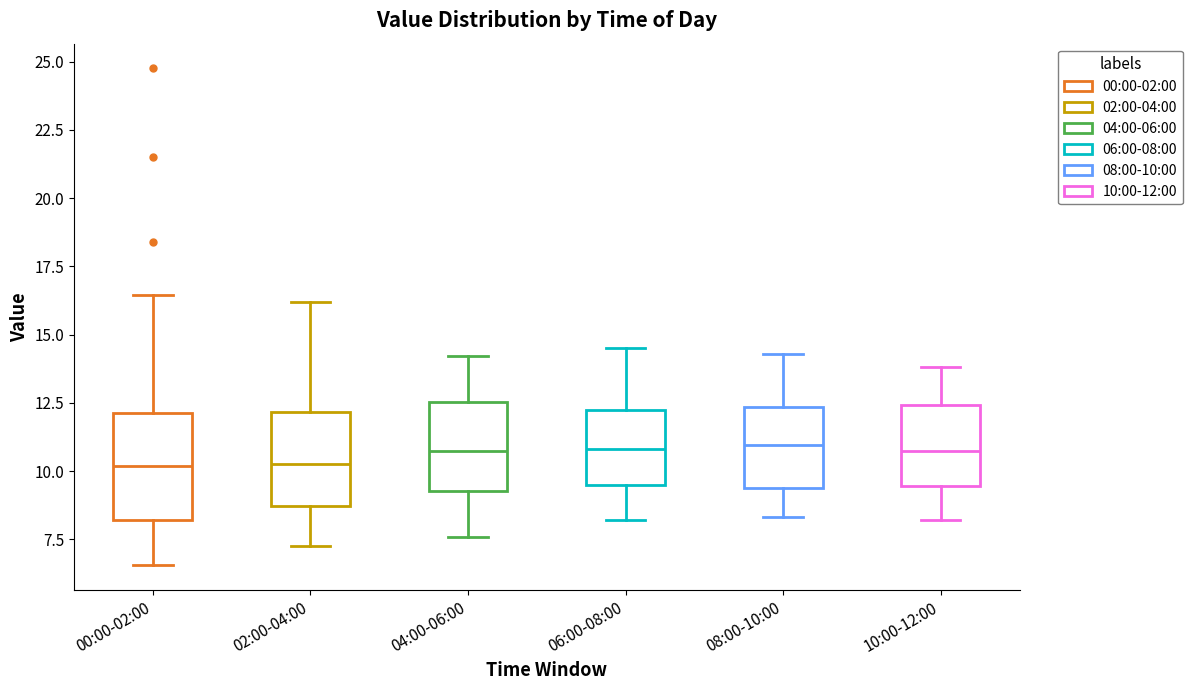

Reading left to right, read every box against the y-axis: the position of its median line, the range the box covers, and the ends of its whiskers. The values are not printed on the chart, so give them approximately, as read against the axis.

00:00-02:00: median 10.0, box 8.0 to 12.0, whiskers 6.5 to 16.5
02:00-04:00: median 10.5, box 8.5 to 12.0, whiskers 7.5 to 16.0
04:00-06:00: median 11.0, box 9.5 to 12.5, whiskers 7.5 to 14.0
06:00-08:00: median 11.0, box 9.5 to 12.5, whiskers 8.0 to 14.5
08:00-10:00: median 11.0, box 9.5 to 12.5, whiskers 8.5 to 14.5
10:00-12:00: median 11.0, box 9.5 to 12.5, whiskers 8.0 to 14.0